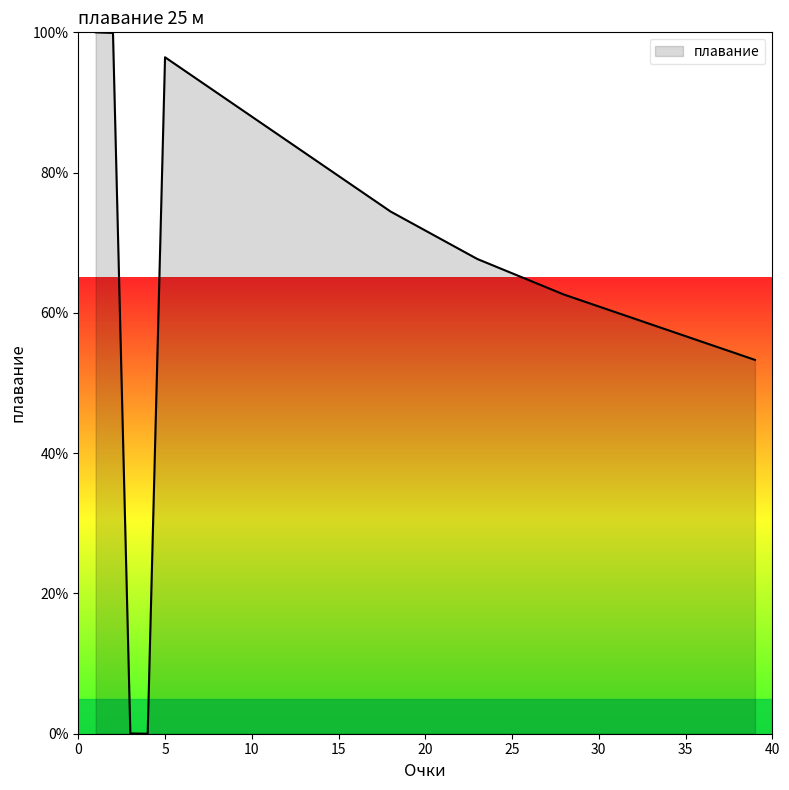

What is the difference between the maximum and minimum values?

100.0